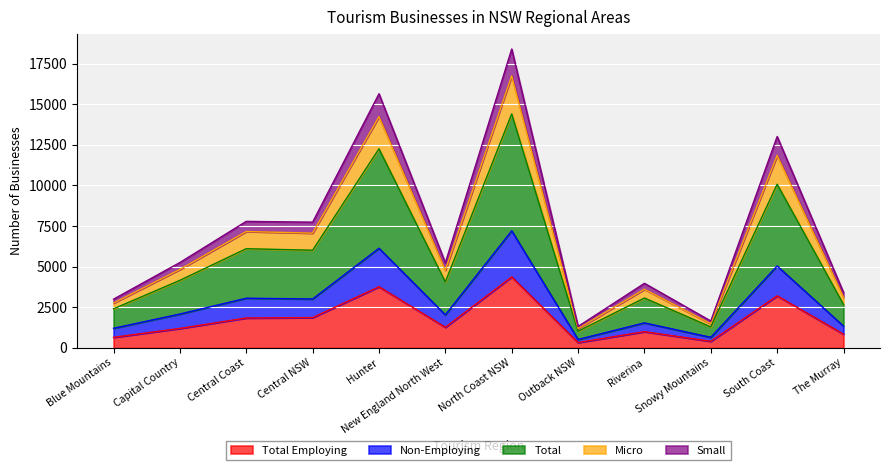

The Total Employing series shows 406 at Blue Mountains. True or false?

False